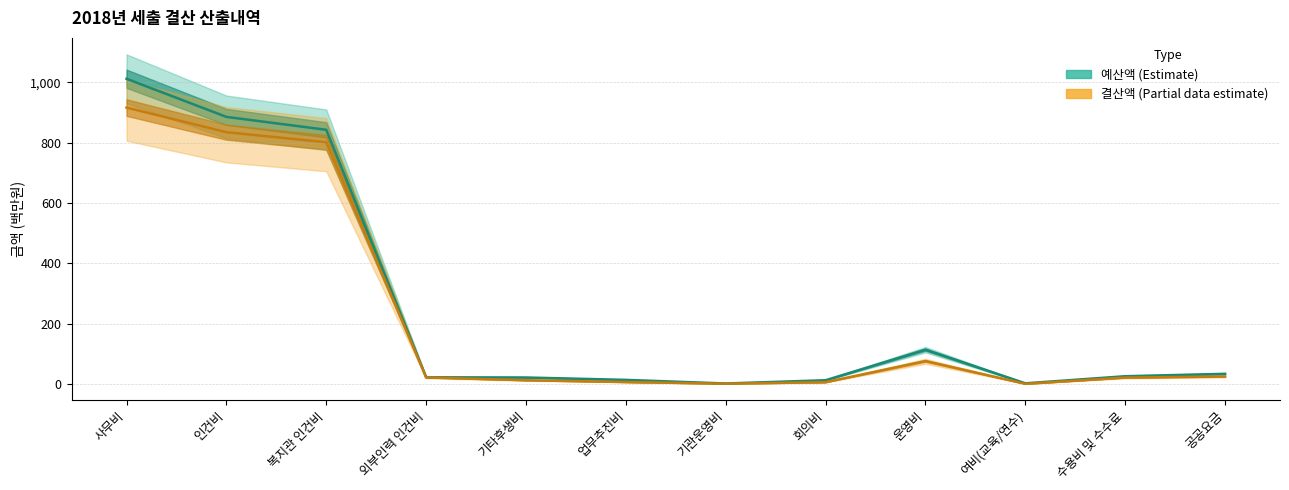

Is it true that 예산액 equals 1.2 at 기관운영비?

True